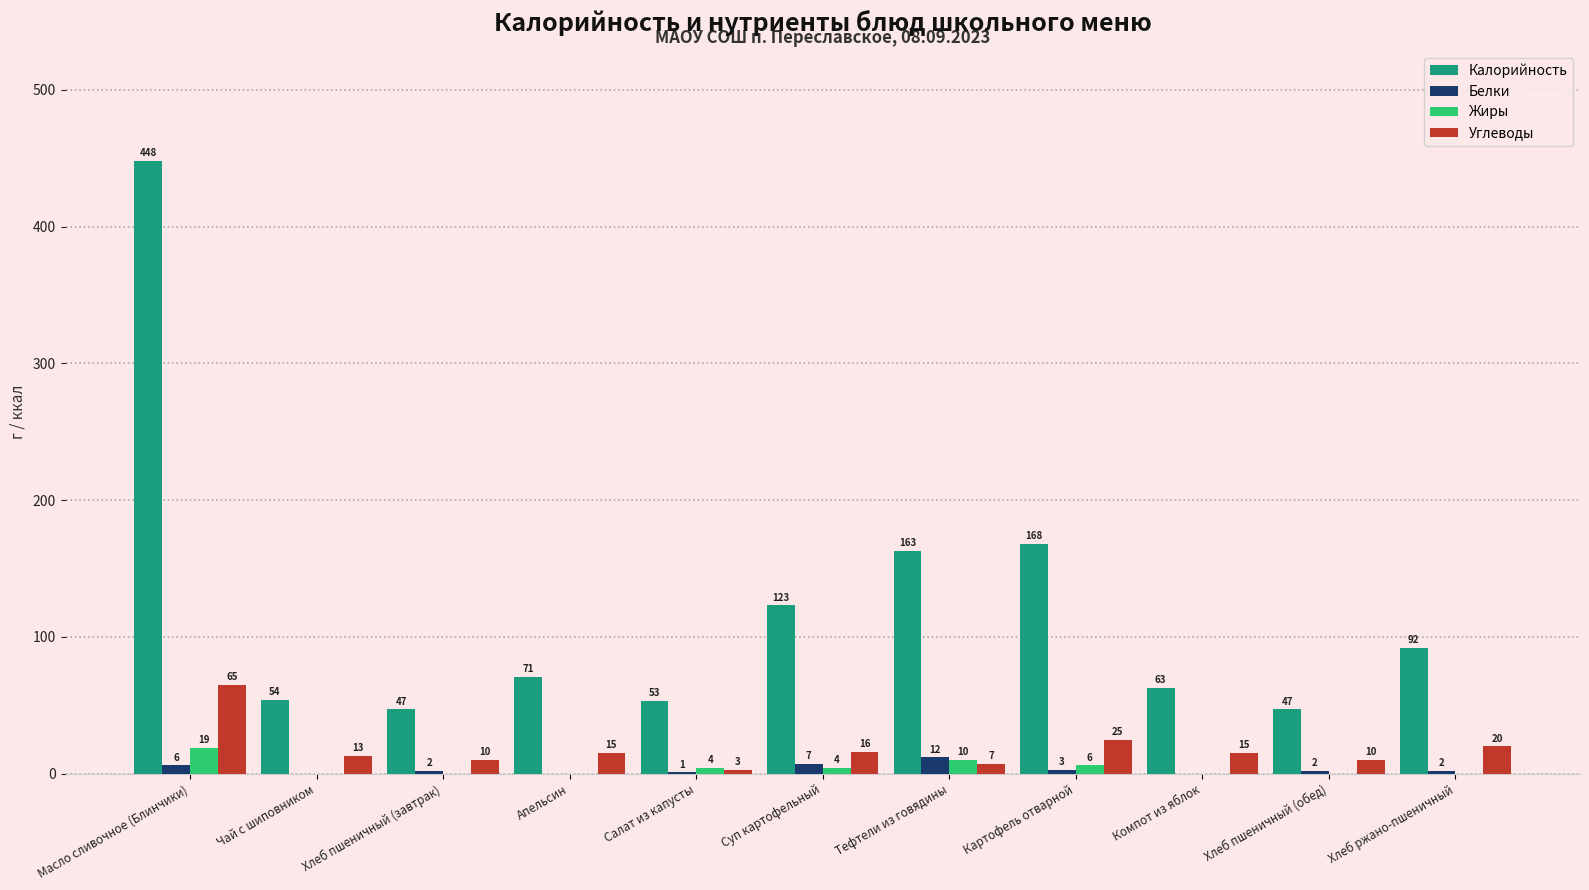

At which label does Жиры reach its peak?

Масло сливочное (Блинчики)